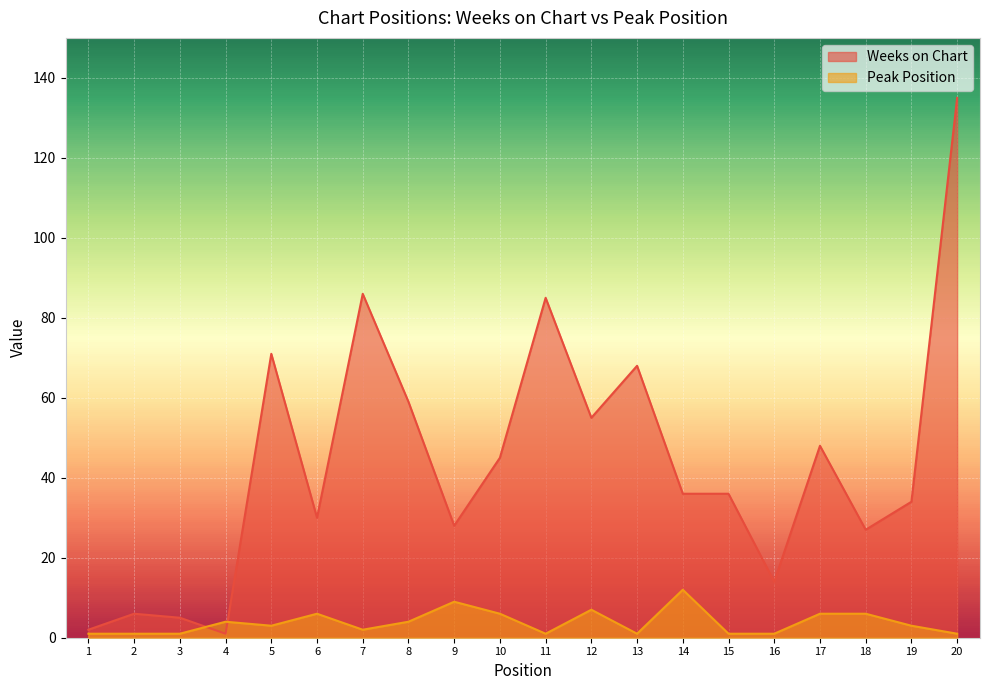

At which category does Peak Position reach its first local peak?

4